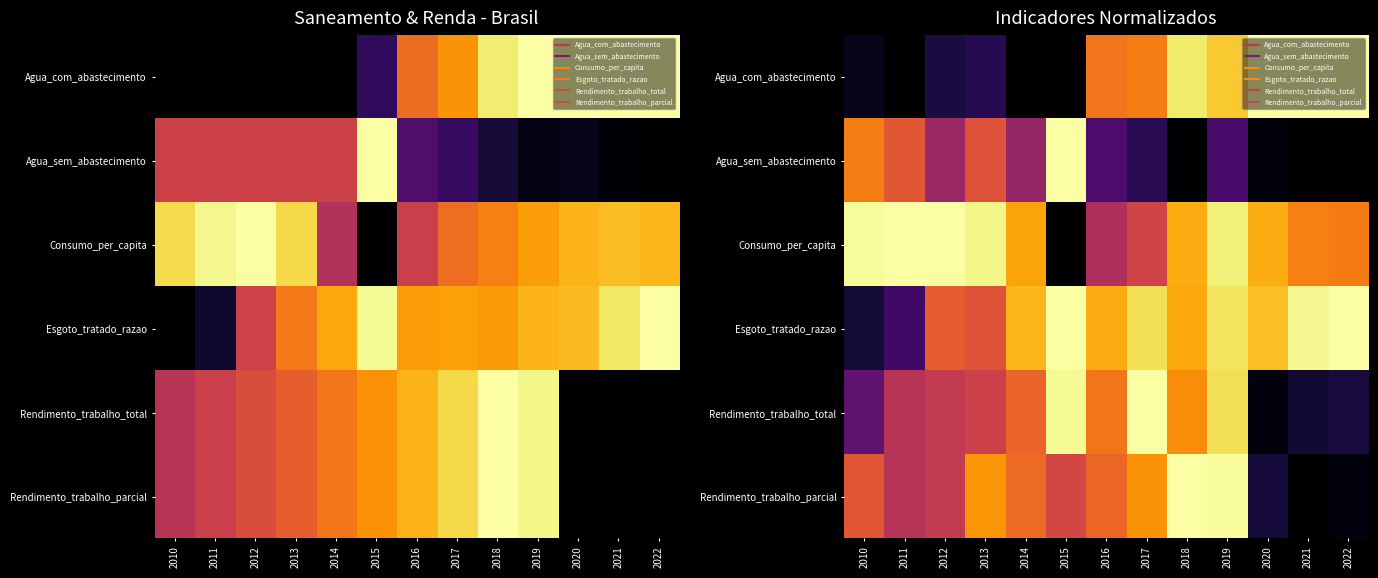

Is the value of Agua_sem_abastecimento at 2016 greater than the value of Consumo_per_capita at 2017?

No